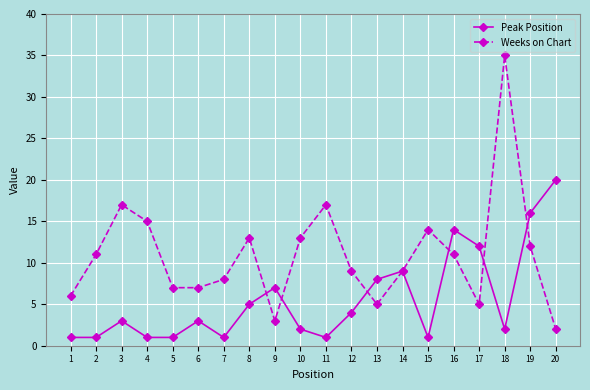

Which series has the largest total across all categories?

Weeks on Chart